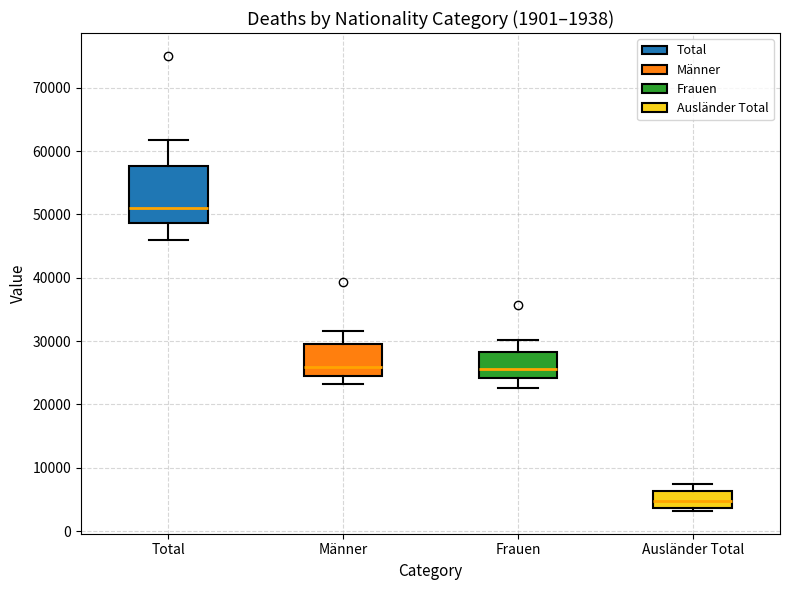

Which box's median line is the lowest?

Ausländer Total